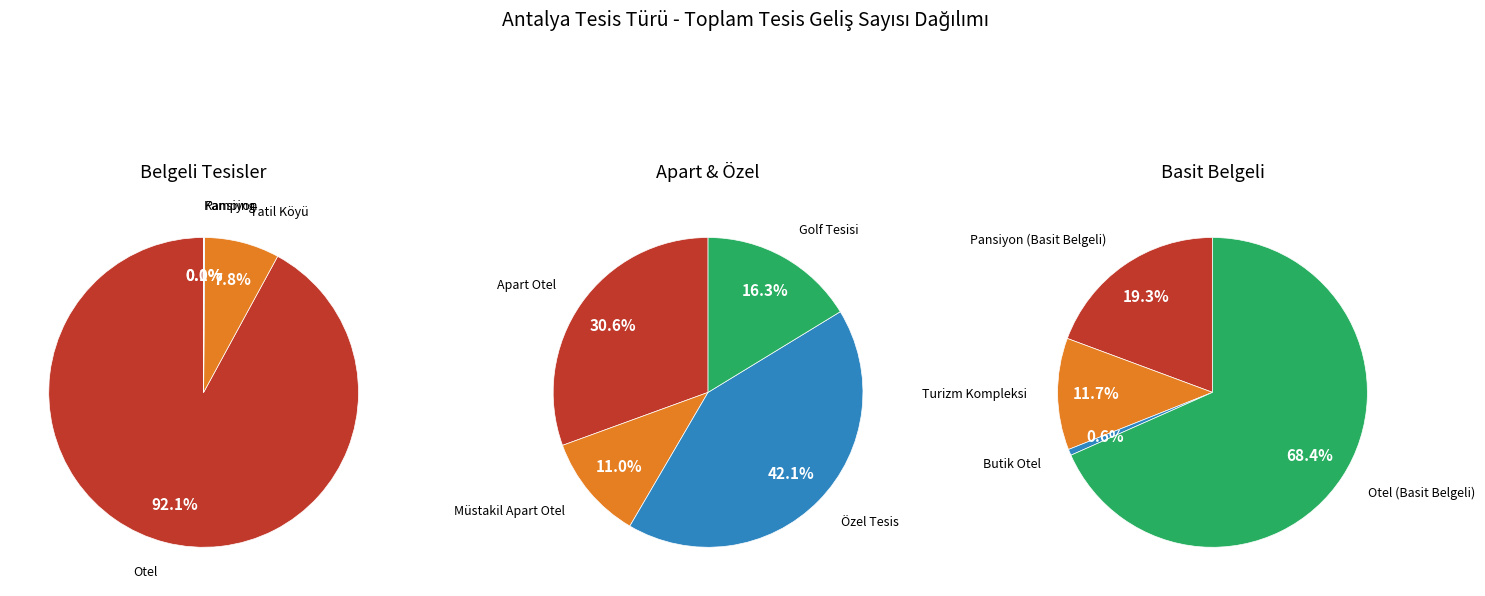

What is the majority slice?

Otel